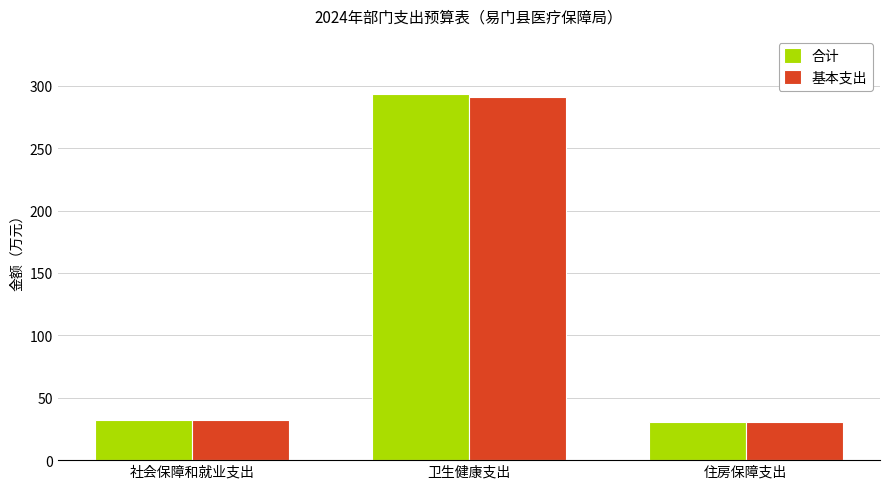

What is the sum of the 基本支出 values at 住房保障支出 and 卫生健康支出?

322.1